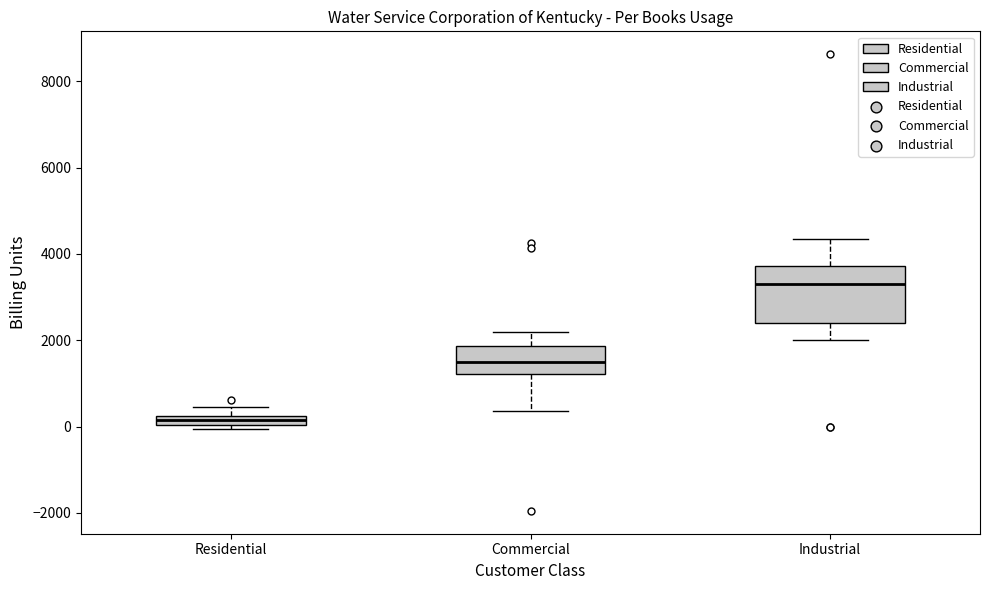

Which box has the highest median line?

Industrial